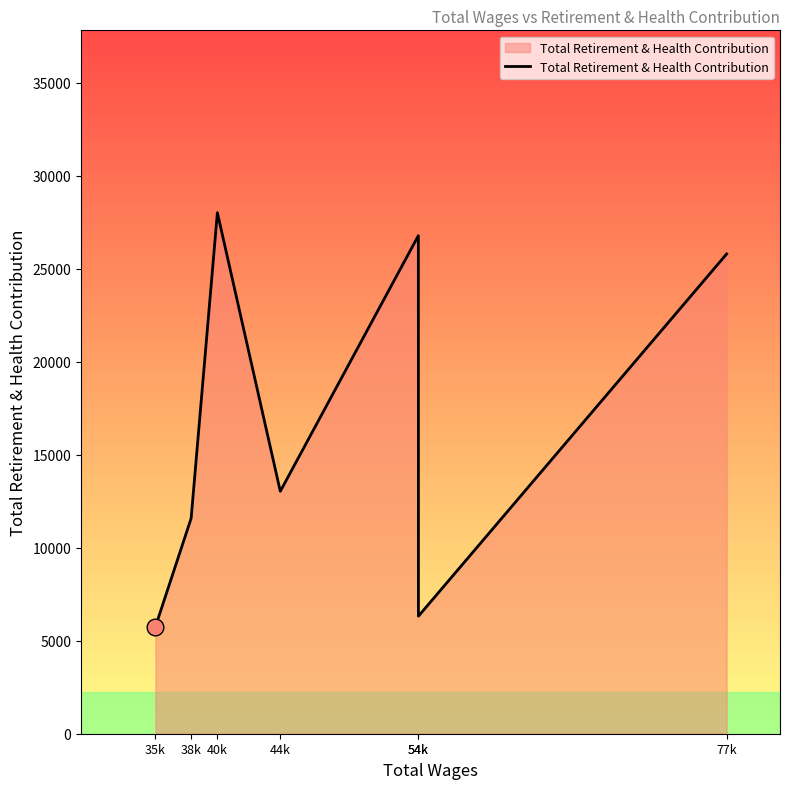

How many categories are shown in the chart?

7